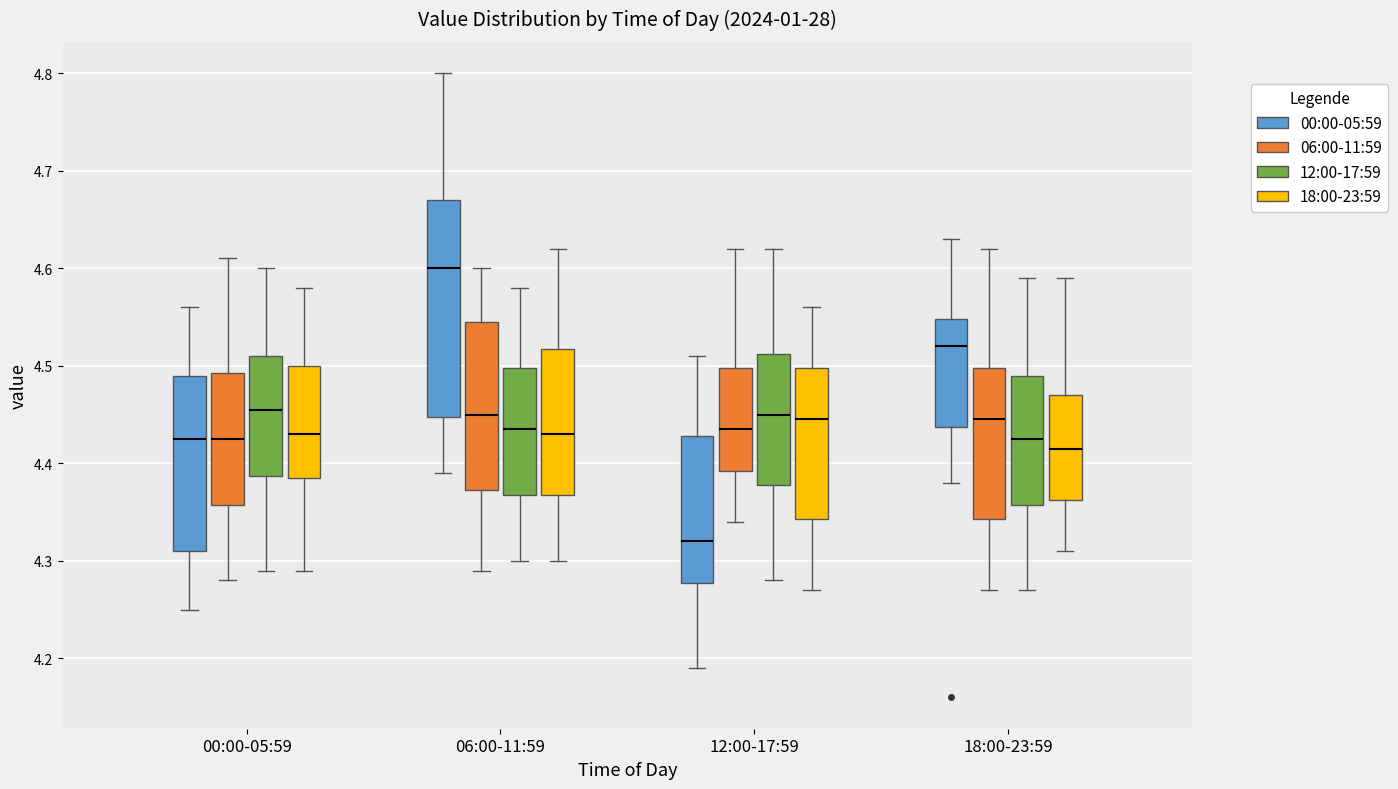

Reading left to right, read every box against the y-axis: the position of its median line, the range the box covers, and the ends of its whiskers. The values are not printed on the chart, so give them approximately, as read against the axis.

00:00-05:59 (00:00-05:59): median 4.43, box 4.31 to 4.49, whiskers 4.25 to 4.56
00:00-05:59 (06:00-11:59): median 4.43, box 4.36 to 4.49, whiskers 4.28 to 4.61
00:00-05:59 (12:00-17:59): median 4.46, box 4.39 to 4.51, whiskers 4.29 to 4.60
00:00-05:59 (18:00-23:59): median 4.43, box 4.39 to 4.50, whiskers 4.29 to 4.58
06:00-11:59 (00:00-05:59): median 4.60, box 4.45 to 4.67, whiskers 4.39 to 4.80
06:00-11:59 (06:00-11:59): median 4.45, box 4.37 to 4.55, whiskers 4.29 to 4.60
06:00-11:59 (12:00-17:59): median 4.44, box 4.37 to 4.50, whiskers 4.30 to 4.58
06:00-11:59 (18:00-23:59): median 4.43, box 4.37 to 4.52, whiskers 4.30 to 4.62
12:00-17:59 (00:00-05:59): median 4.32, box 4.28 to 4.43, whiskers 4.19 to 4.51
12:00-17:59 (06:00-11:59): median 4.44, box 4.39 to 4.50, whiskers 4.34 to 4.62
12:00-17:59 (12:00-17:59): median 4.45, box 4.38 to 4.51, whiskers 4.28 to 4.62
12:00-17:59 (18:00-23:59): median 4.45, box 4.34 to 4.50, whiskers 4.27 to 4.56
18:00-23:59 (00:00-05:59): median 4.52, box 4.44 to 4.55, whiskers 4.38 to 4.63
18:00-23:59 (06:00-11:59): median 4.45, box 4.34 to 4.50, whiskers 4.27 to 4.62
18:00-23:59 (12:00-17:59): median 4.43, box 4.36 to 4.49, whiskers 4.27 to 4.59
18:00-23:59 (18:00-23:59): median 4.42, box 4.36 to 4.47, whiskers 4.31 to 4.59